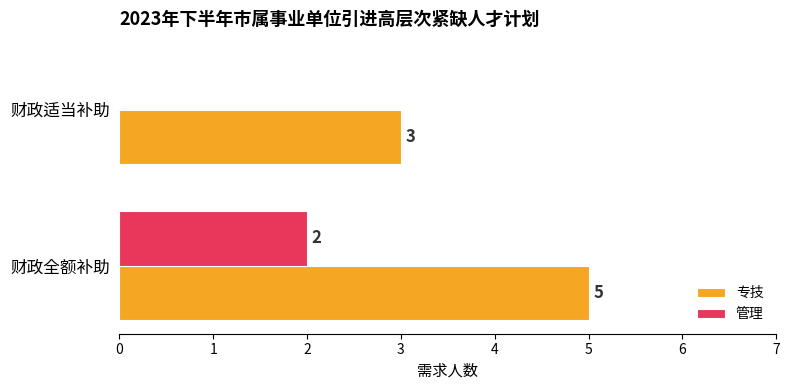

What are all the series names shown in the legend?

专技, 管理